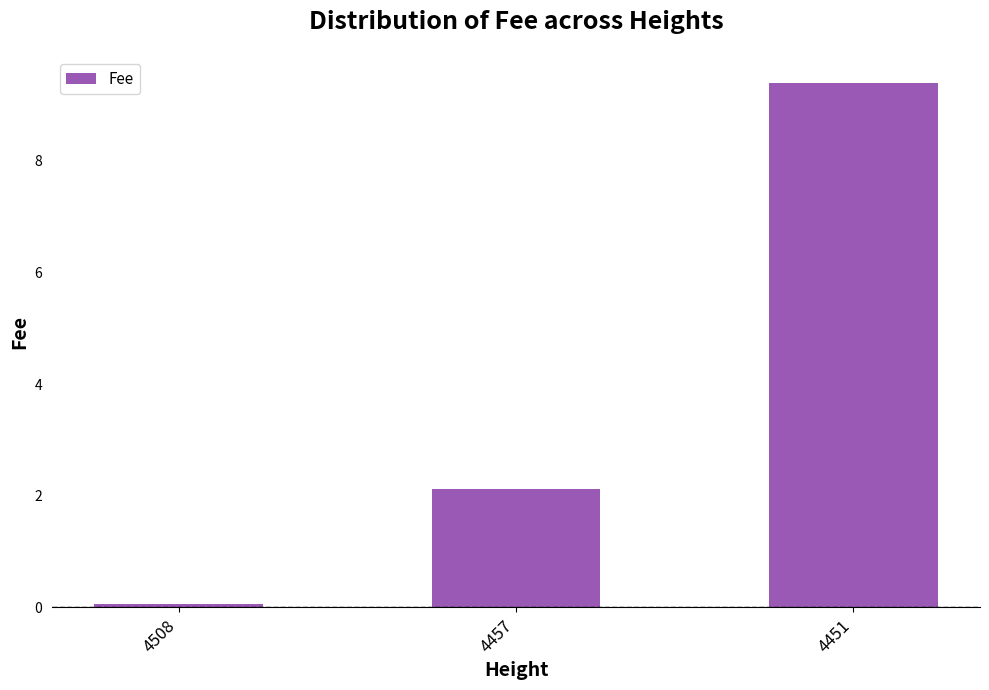

What is the sum of the values at 4451 and 4508?

9.5